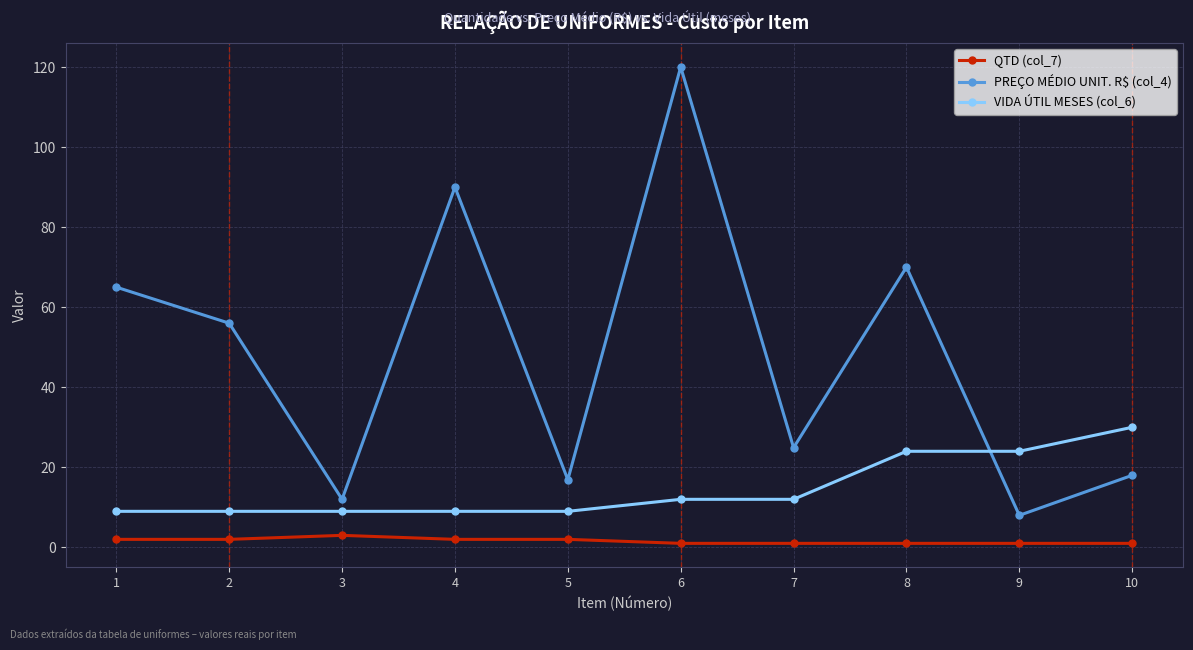

Reading left to right, extract all data points from this chart.

QTD (col_7): 2.0	2.0	3.0	2.0	2.0	1.0	1.0	1.0	1.0	1.0
PREÇO MÉDIO UNIT. R$ (col_4): 65.0	56.0	12.0	90.0	16.9	120.0	24.9	70.0	8.0	18.0
VIDA ÚTIL MESES (col_6): 9.0	9.0	9.0	9.0	9.0	12.0	12.0	24.0	24.0	30.0